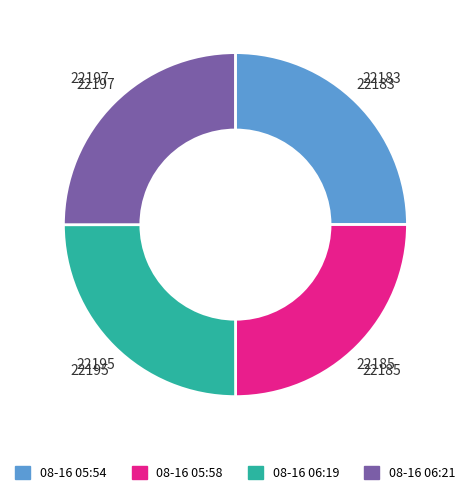

Is 08-16 05:54 the majority of the pie?

No